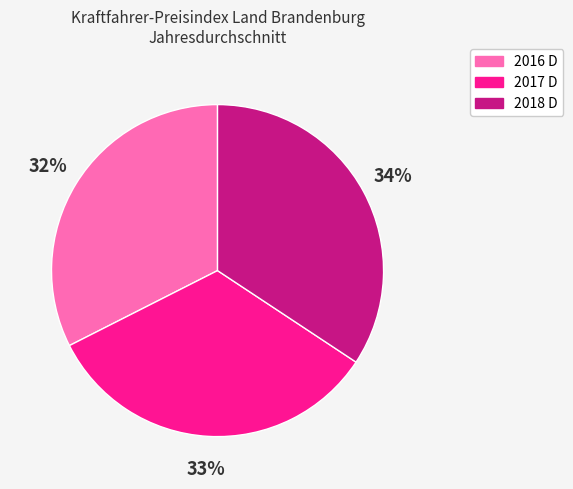

What percentage is the 2018 D slice, to the nearest percent?

34%